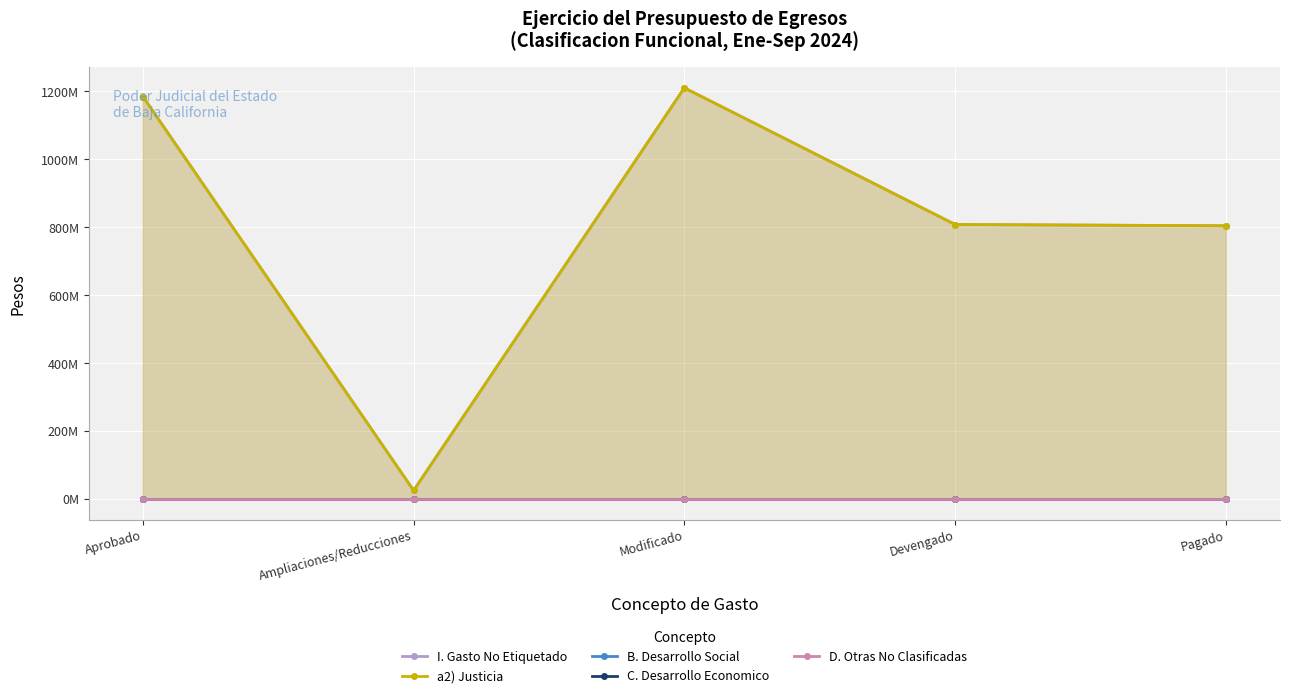

Reading left to right, what are all the values shown in this chart?

I. Gasto No Etiquetado: Aprobado=1184806100.0	Ampliaciones/Reducciones=25578176.5	Modificado=1210384276.5	Devengado=808276589.0	Pagado=804581929.9
a2) Justicia: Aprobado=1184806100.0	Ampliaciones/Reducciones=25578176.5	Modificado=1210384276.5	Devengado=808276589.0	Pagado=804581929.9
B. Desarrollo Social: Aprobado=0.0	Ampliaciones/Reducciones=0.0	Modificado=0.0	Devengado=0.0	Pagado=0.0
C. Desarrollo Economico: Aprobado=0.0	Ampliaciones/Reducciones=0.0	Modificado=0.0	Devengado=0.0	Pagado=0.0
D. Otras No Clasificadas: Aprobado=0.0	Ampliaciones/Reducciones=0.0	Modificado=0.0	Devengado=0.0	Pagado=0.0